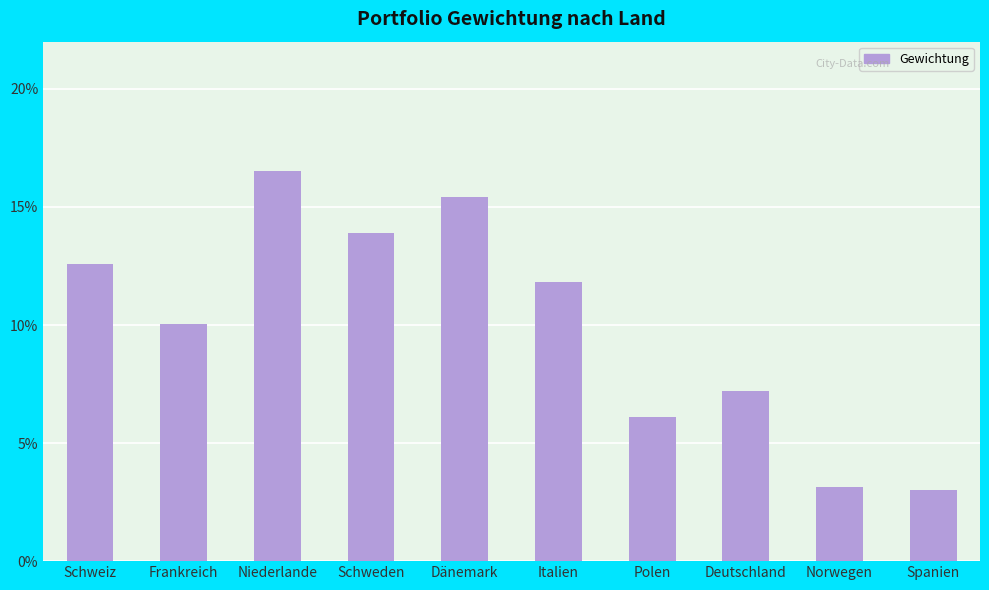

Reading left to right, what are all the values shown in this chart?

0.1	0.1	0.2	0.1	0.2	0.1	0.1	0.1	0.0	0.0